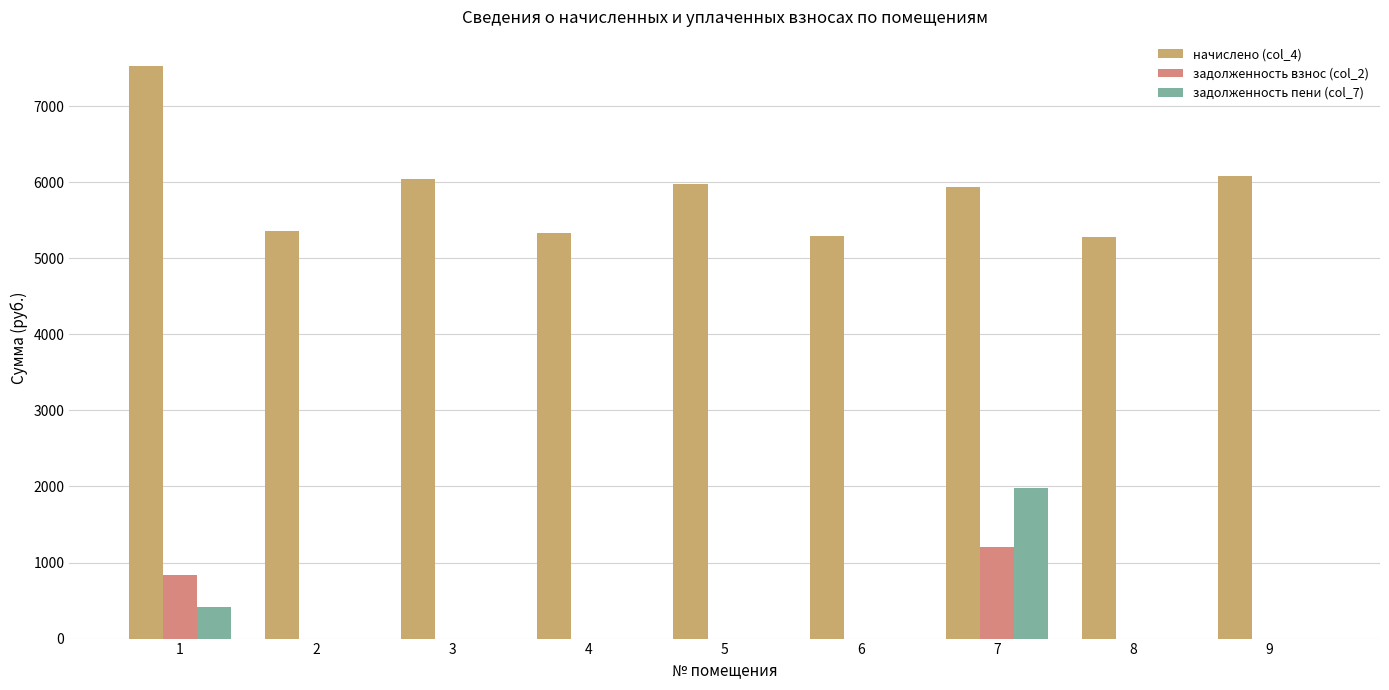

What is the total value across all series at 9?

6082.6